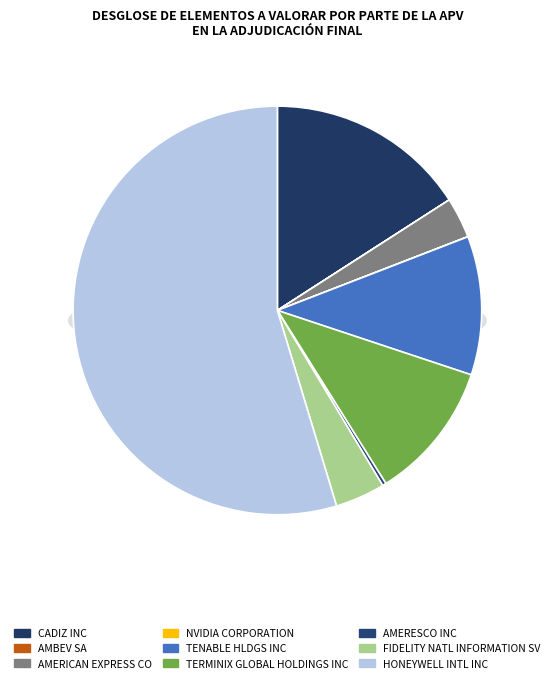

To the nearest percent, what portion does AMERICAN EXPRESS CO represent?

3%